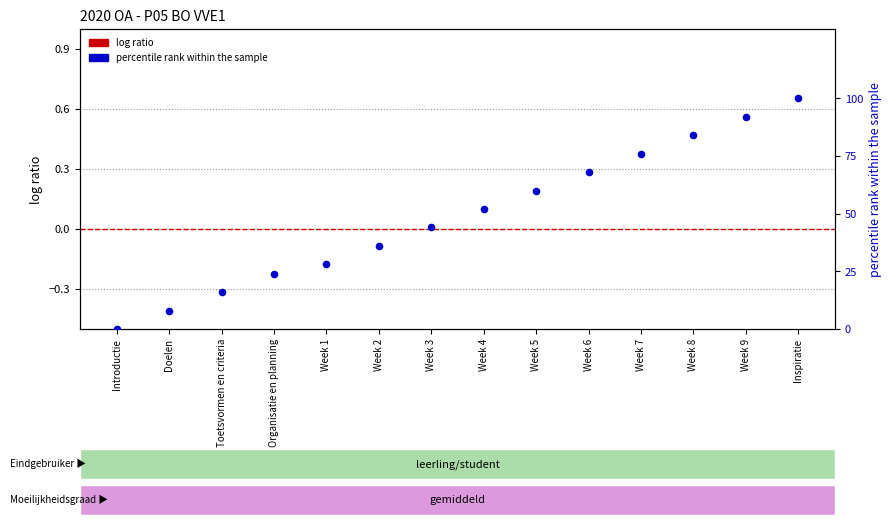

At how many categories does at least one series exceed 17?

11